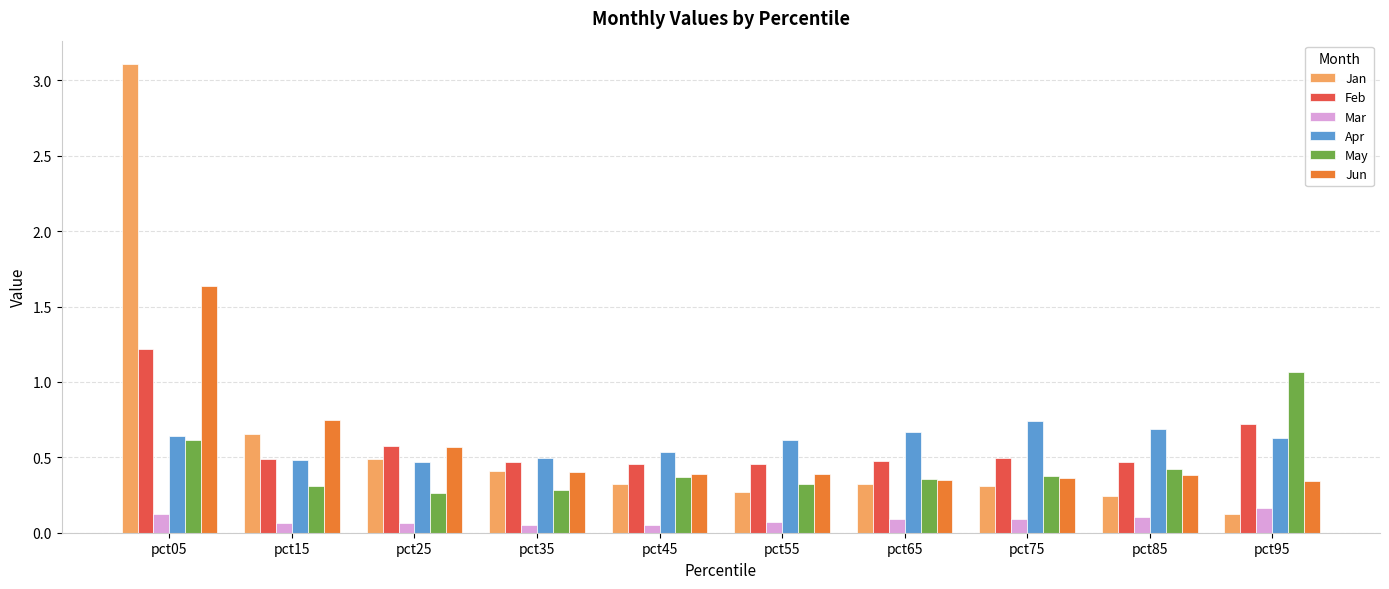

What is the sum of all Mar values?

0.9